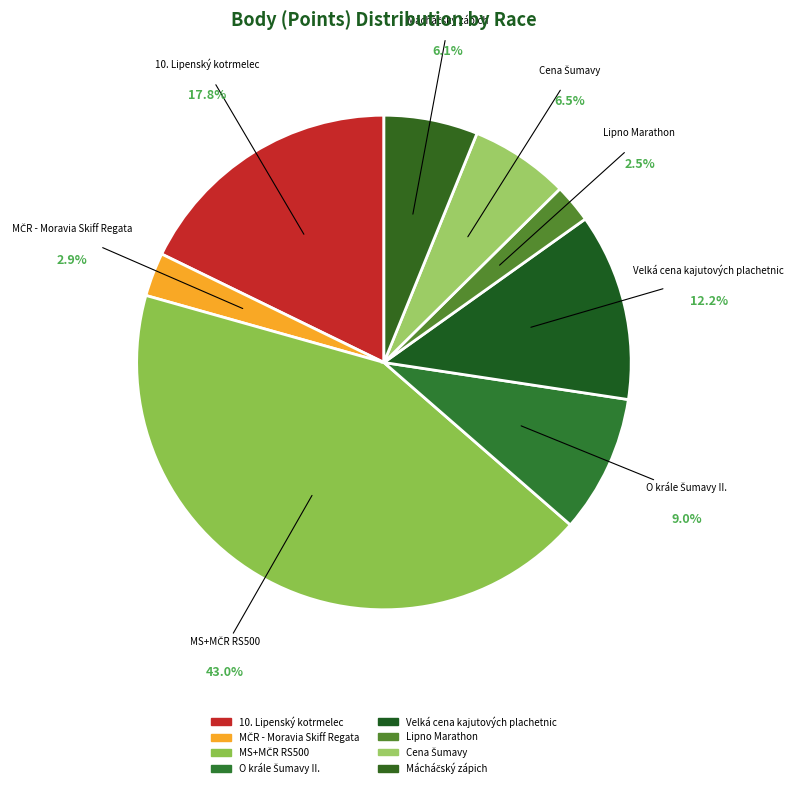

How many segments does this pie chart have?

8